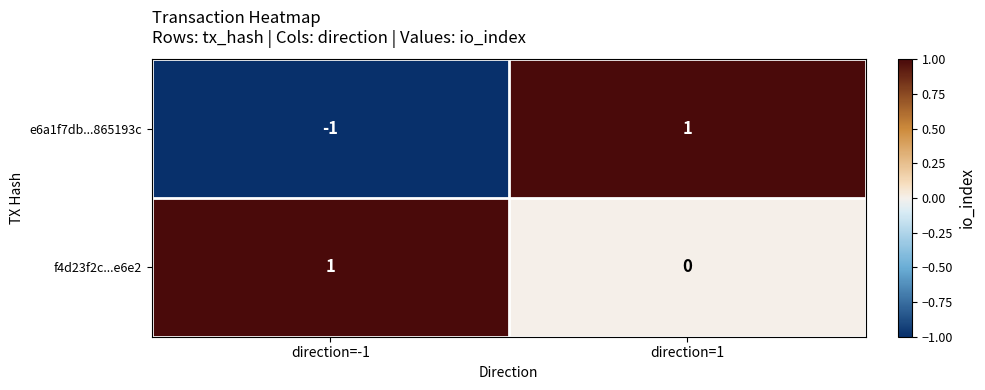

What is the spread (max minus min) of values at direction=1?

1